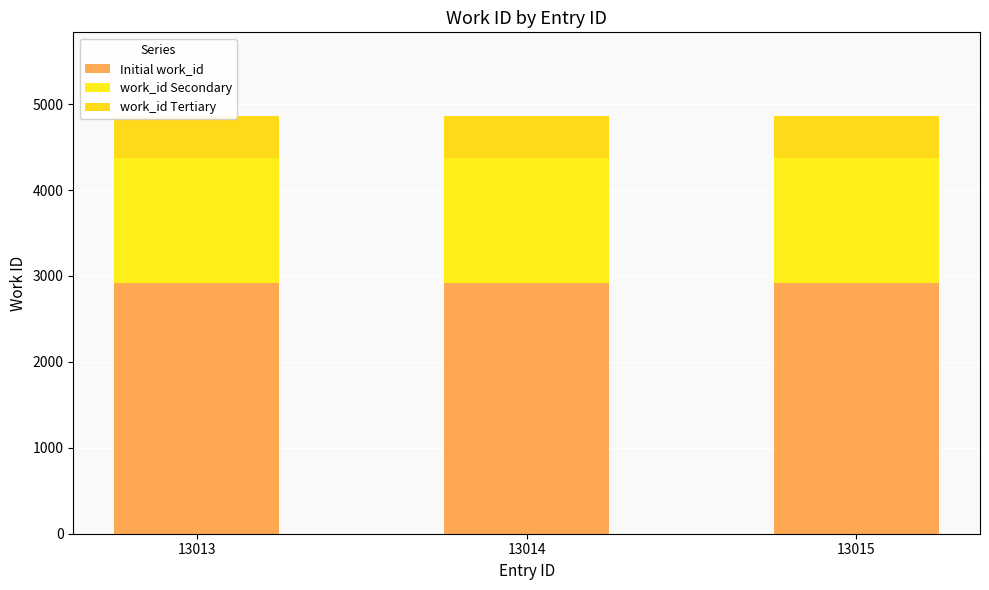

The work_id Tertiary series shows 486.3 at 13015. True or false?

True